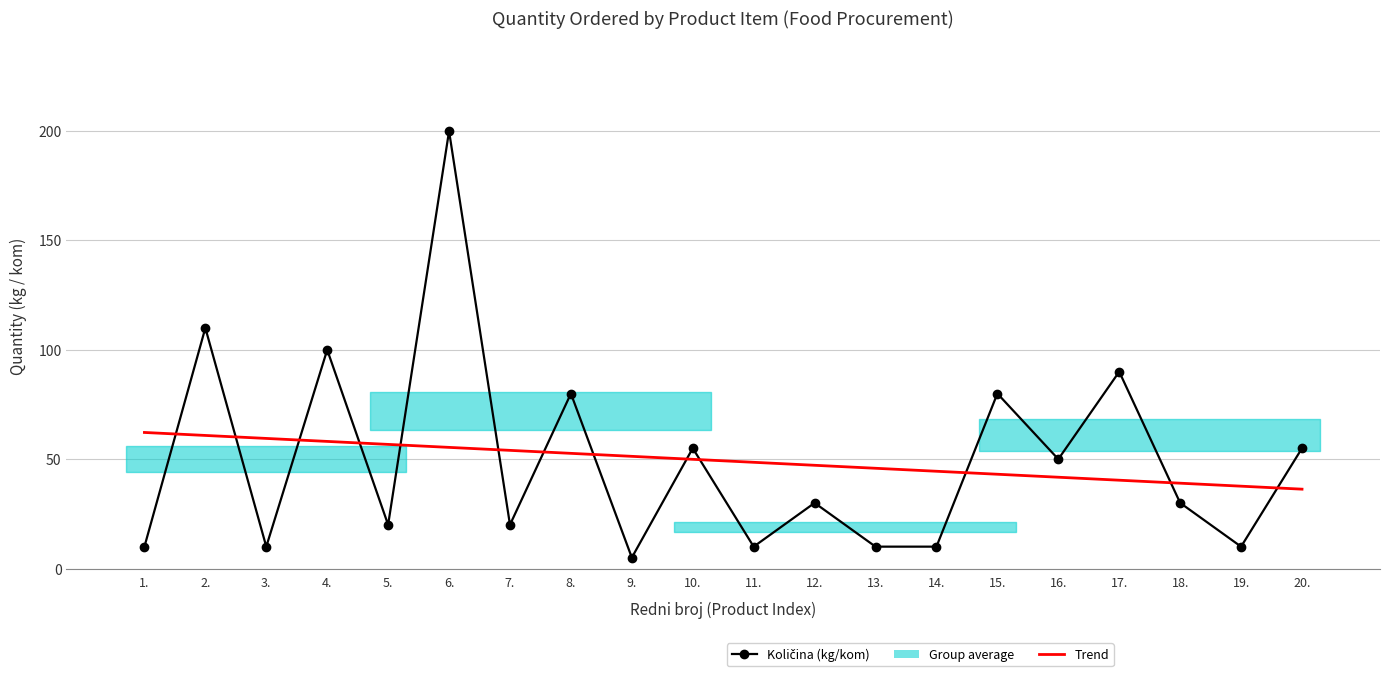

At which category is the sum across all series the highest?

6.